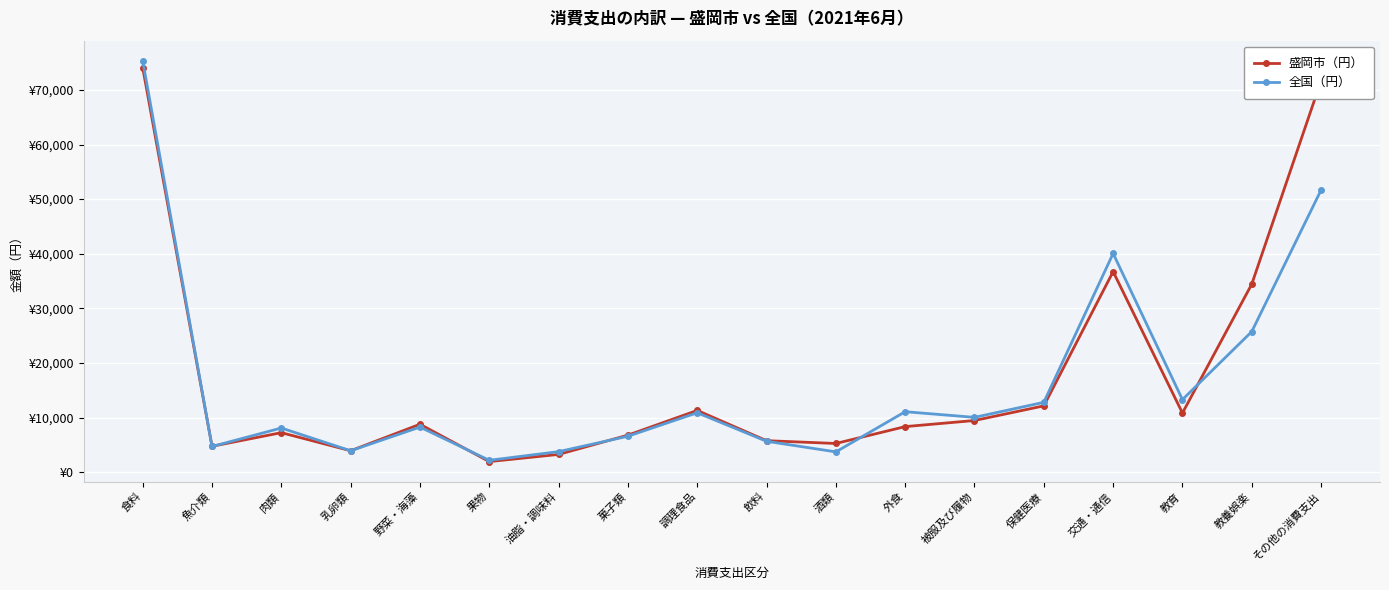

What is the difference between the maximum and minimum values in the 全国（円） series?

73157